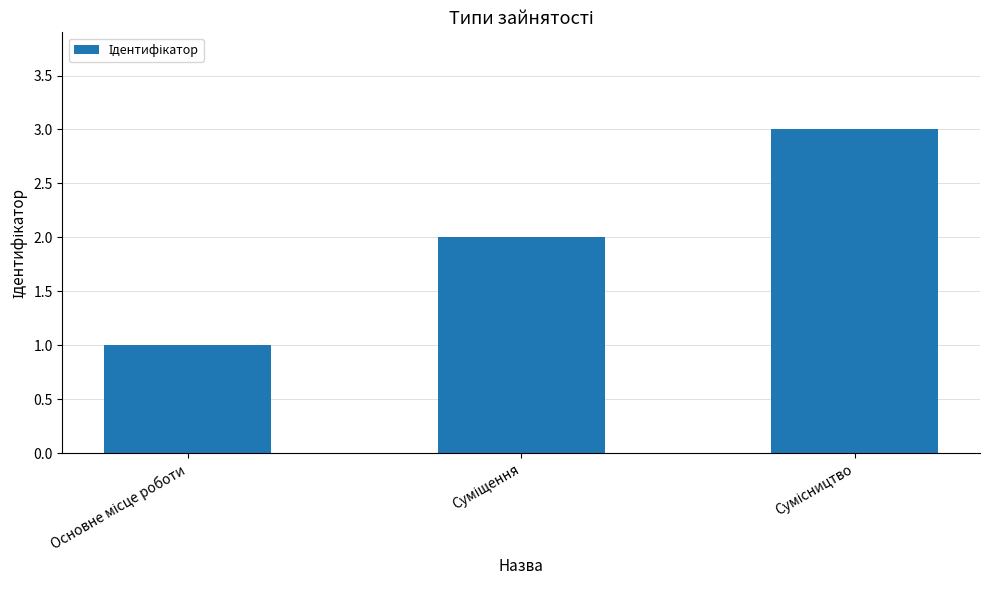

What is the maximum value shown in the chart?

3